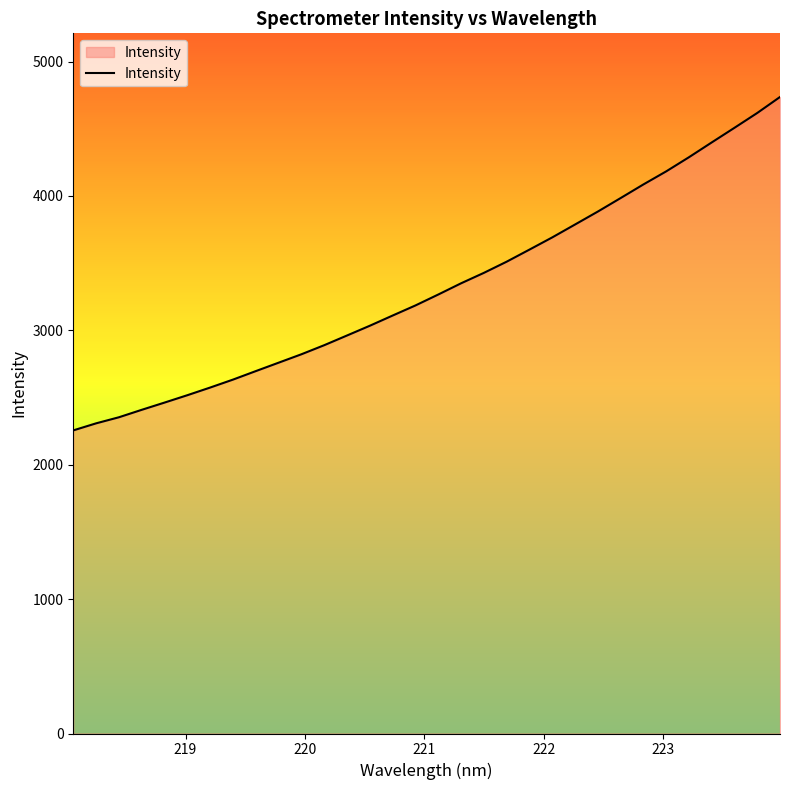

What is the difference between the maximum and minimum values?

2481.0